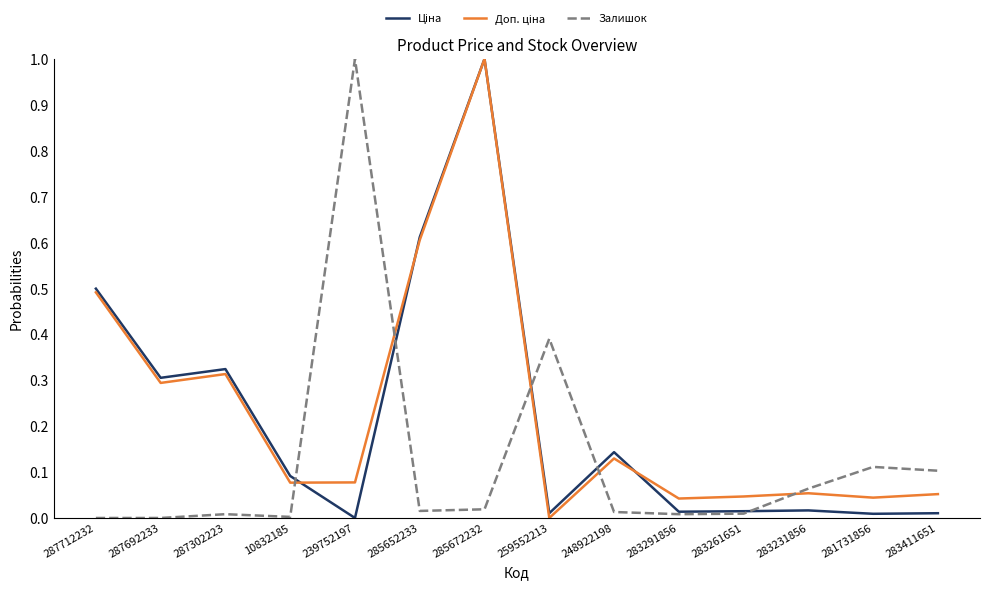

At which category is the sum across all series the highest?

285672232